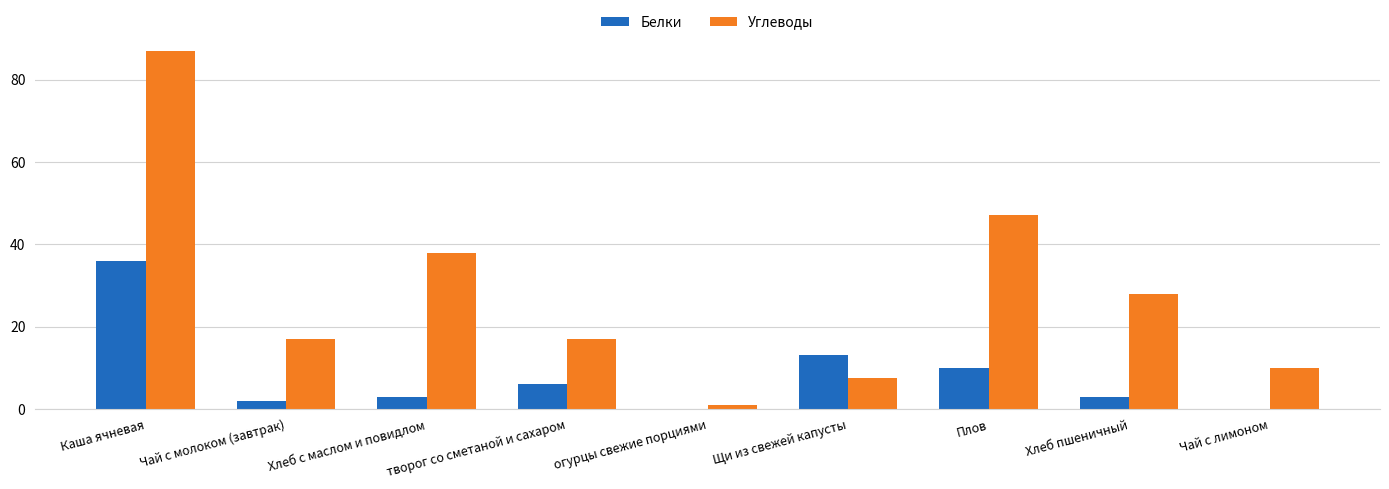

Reading left to right, extract all data points from this chart.

Белки: Каша ячневая=36.0	Чай с молоком (завтрак)=2.0	Хлеб с маслом и повидлом=3.0	творог со сметаной и сахаром=6.0	огурцы свежие порциями=0.0	Щи из свежей капусты=13.0	Плов=10.0	Хлеб пшеничный=3.0	Чай с лимоном=0.0
Углеводы: Каша ячневая=87.0	Чай с молоком (завтрак)=17.0	Хлеб с маслом и повидлом=38.0	творог со сметаной и сахаром=17.0	огурцы свежие порциями=1.0	Щи из свежей капусты=7.6	Плов=47.0	Хлеб пшеничный=28.0	Чай с лимоном=10.0